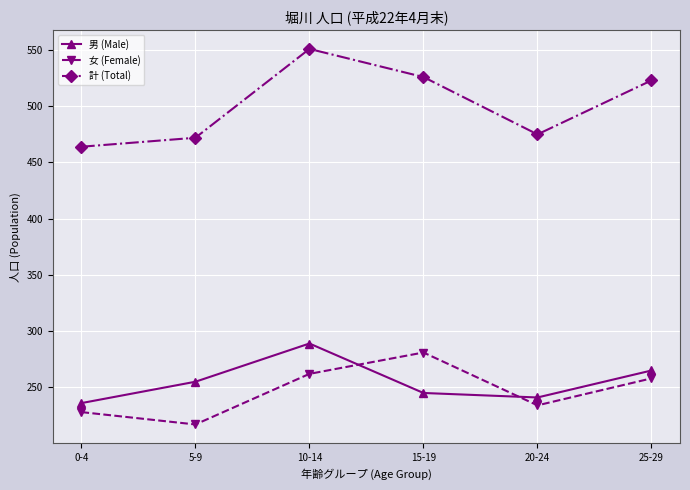

True or false: 女 (Female) has a value of 234 at 20-24.

True